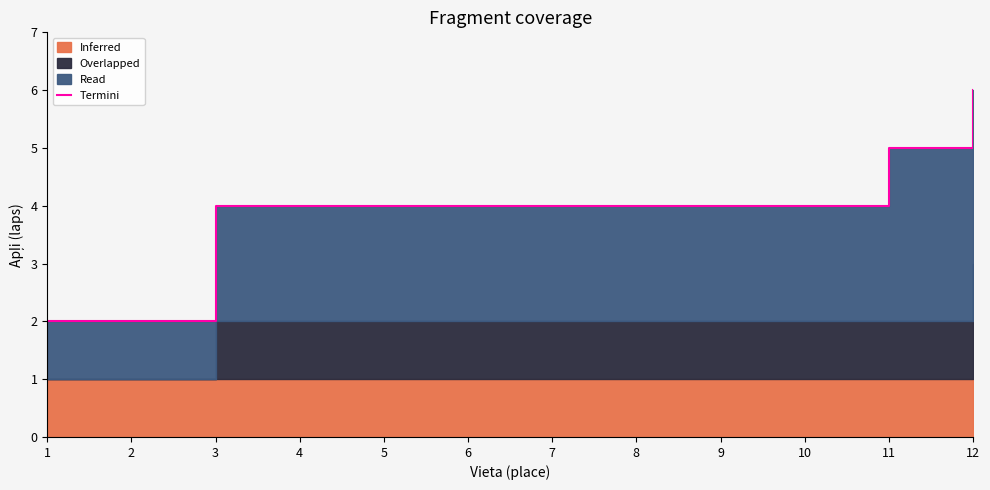

Reading left to right, extract all data points from this chart.

1=2	2=2	3=4	4=4	5=4	6=4	7=4	8=4	9=4	10=4	11=5	12=6